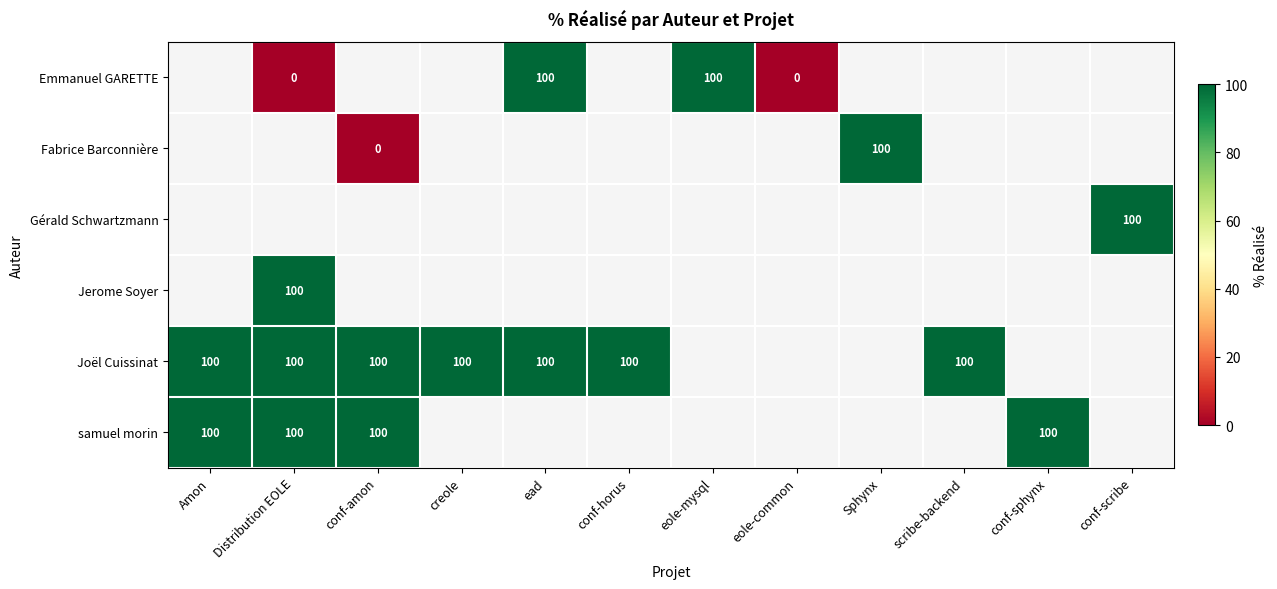

At which category does the chart reach its peak across all series?

ead